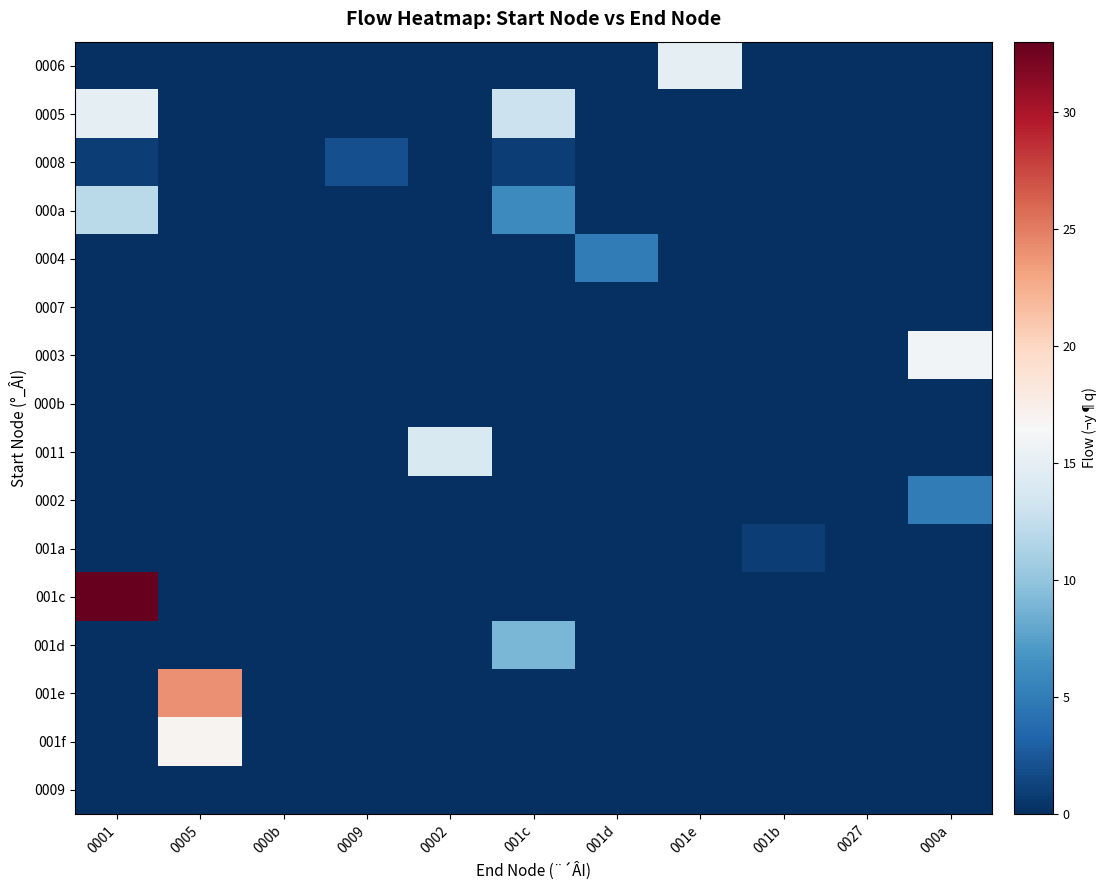

Between 001d and 0005, which is larger?

001d